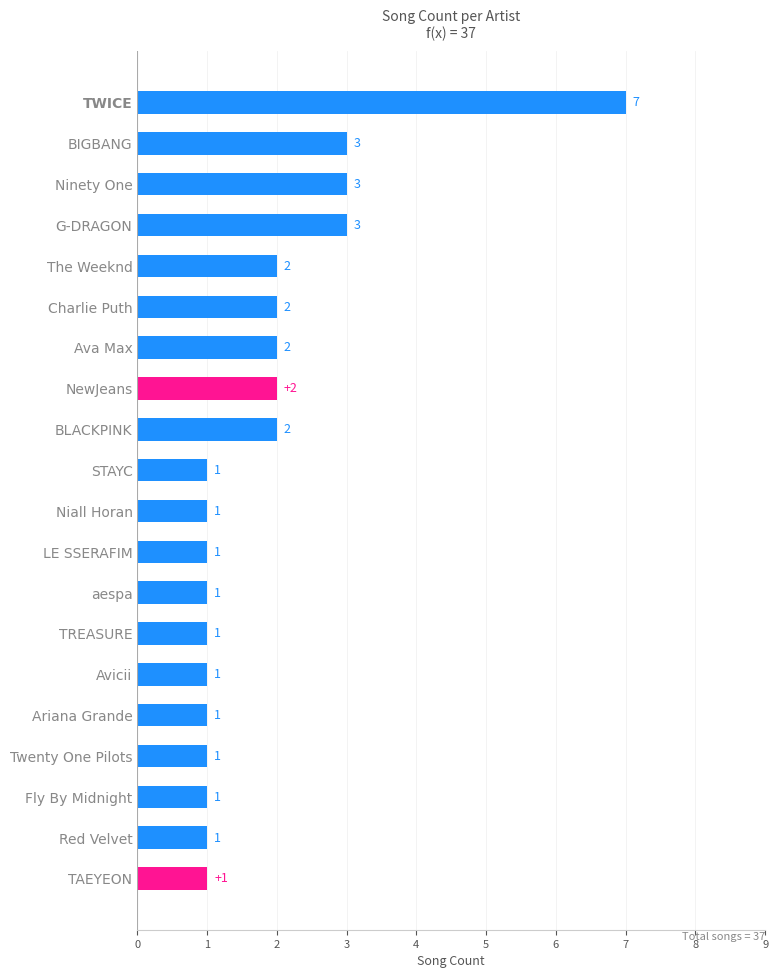

The value at Twenty One Pilots is 0. True or false?

False